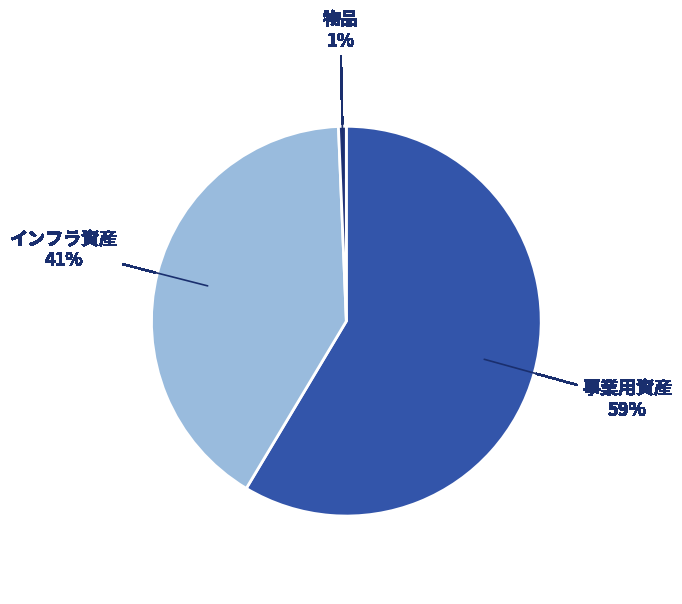

Count the number of slices in the pie.

3